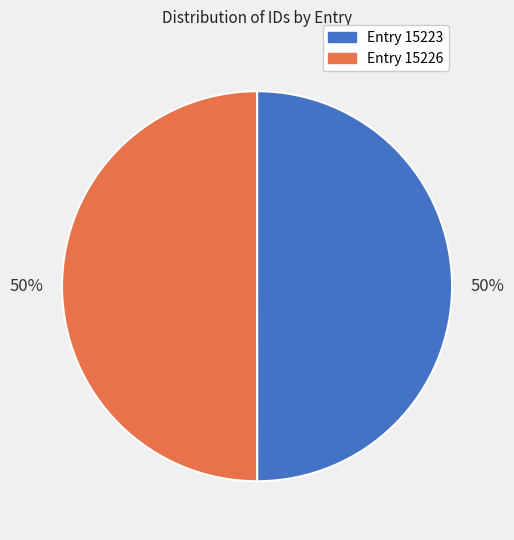

How many slices are in this pie chart?

2